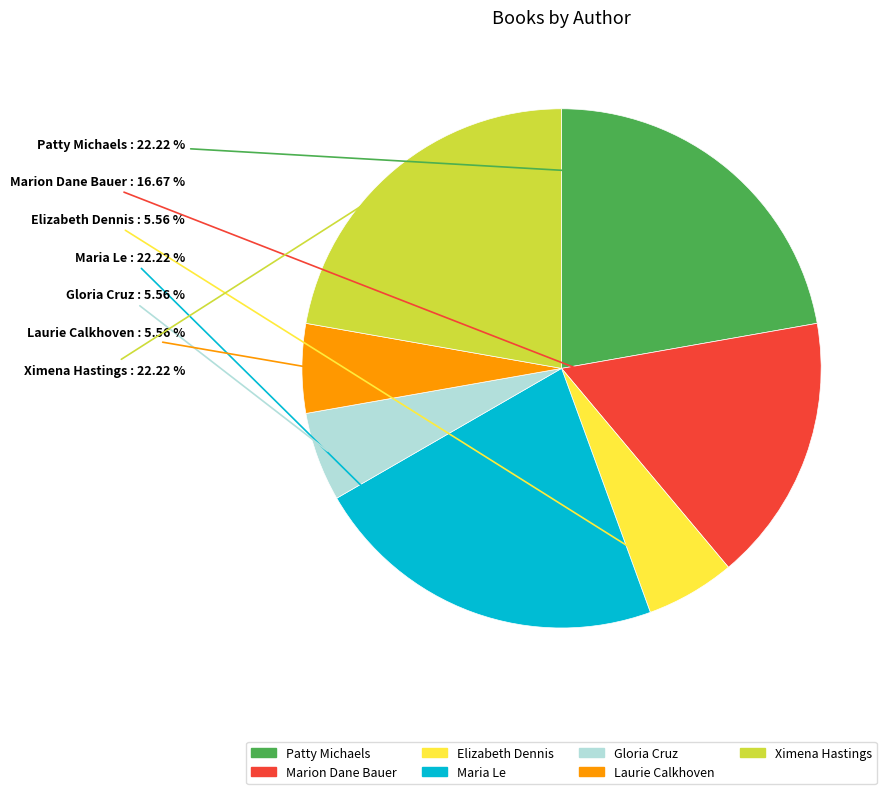

What is the total percentage of Marion Dane Bauer and Ximena Hastings?

38.9%